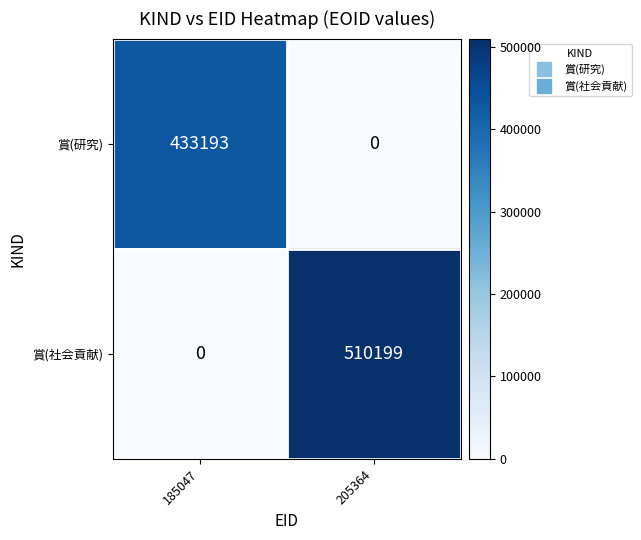

Reading left to right, list all the values displayed in this chart.

賞(研究): 185047=433193	205364=0
賞(社会貢献): 185047=0	205364=510199